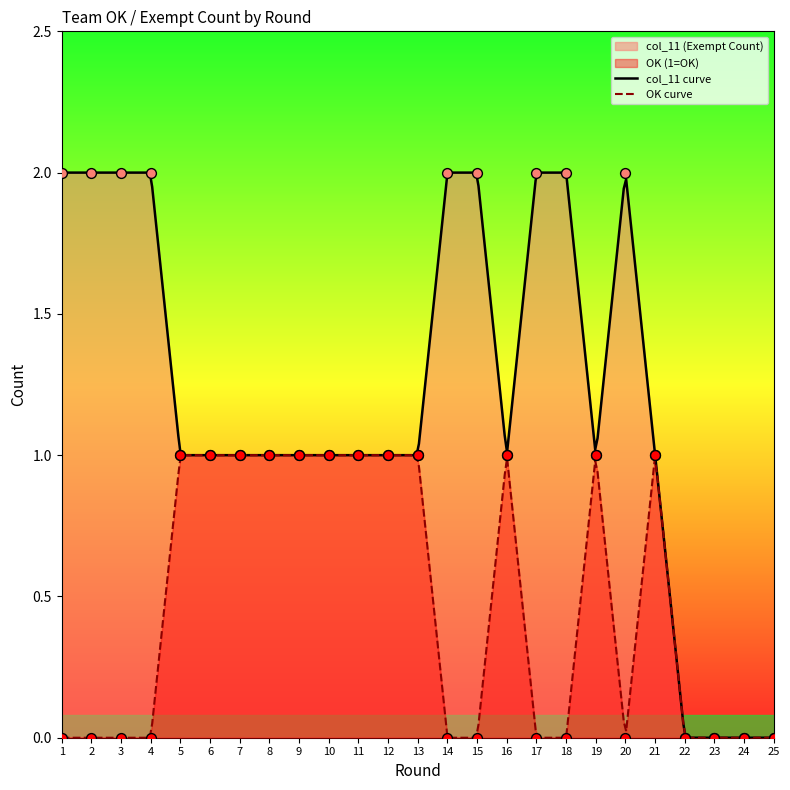

What is the change in value from 8 to 22?

-1